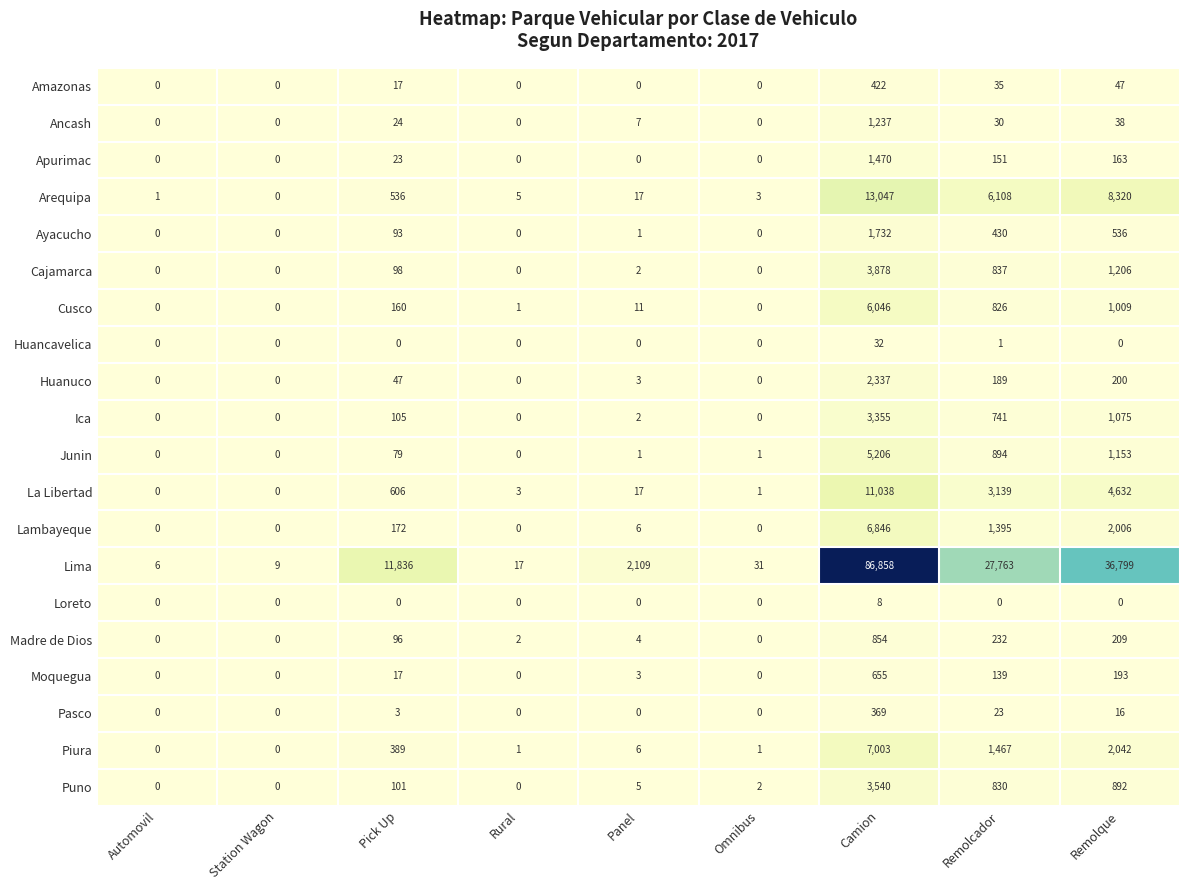

Rank the series by their maximum value, from highest to lowest.

Lima, Arequipa, La Libertad, Piura, Lambayeque, Cusco, Junin, Cajamarca, Puno, Ica, Huanuco, Ayacucho, Apurimac, Ancash, Madre de Dios, Moquegua, Amazonas, Pasco, Huancavelica, Loreto